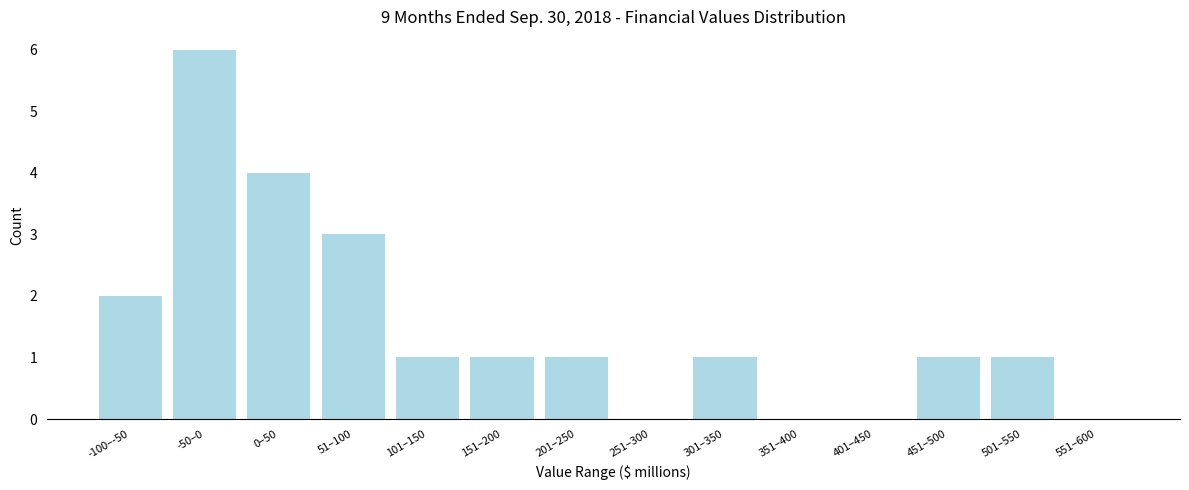

Reading left to right, extract all data points from this chart.

-100–-50=2	-50–0=6	0–50=4	51–100=3	101–150=1	151–200=1	201–250=1	251–300=0	301–350=1	351–400=0	401–450=0	451–500=1	501–550=1	551–600=0